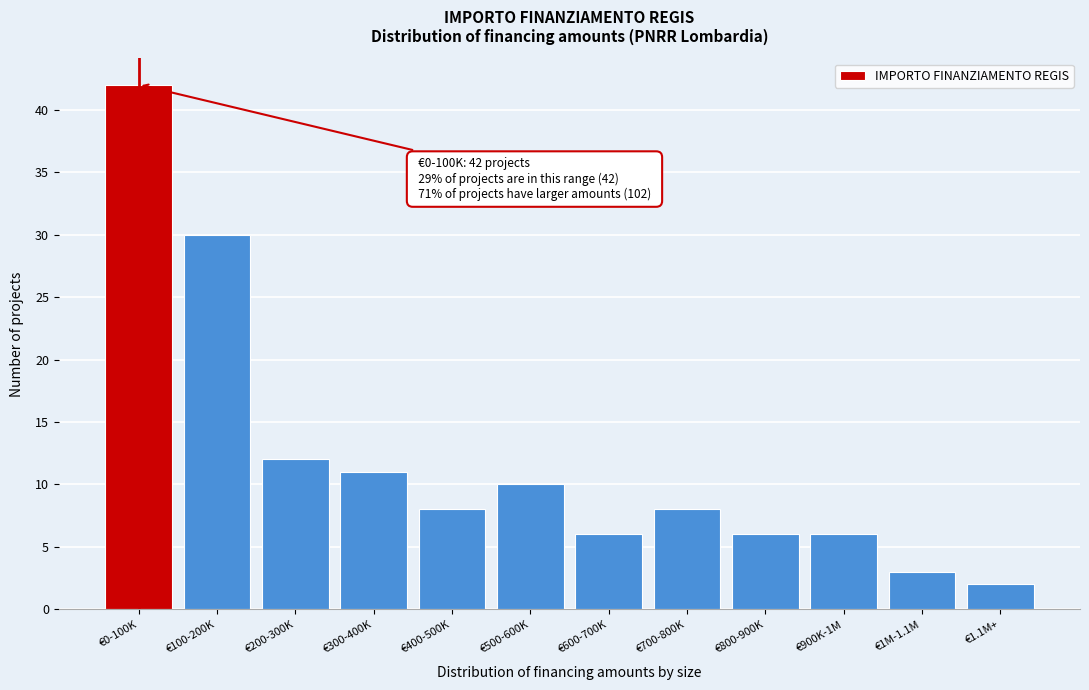

Reading left to right, list all the values displayed in this chart.

42	30	12	11	8	10	6	8	6	6	3	2